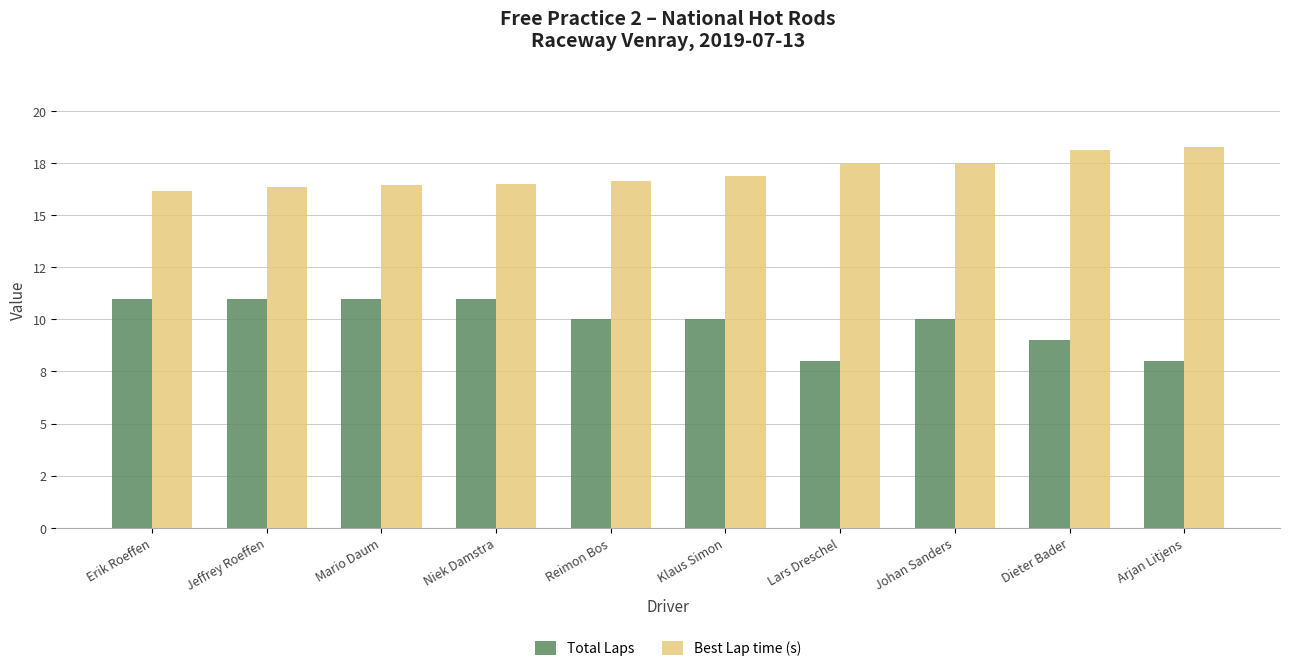

Does the chart contain stacked bars?

No